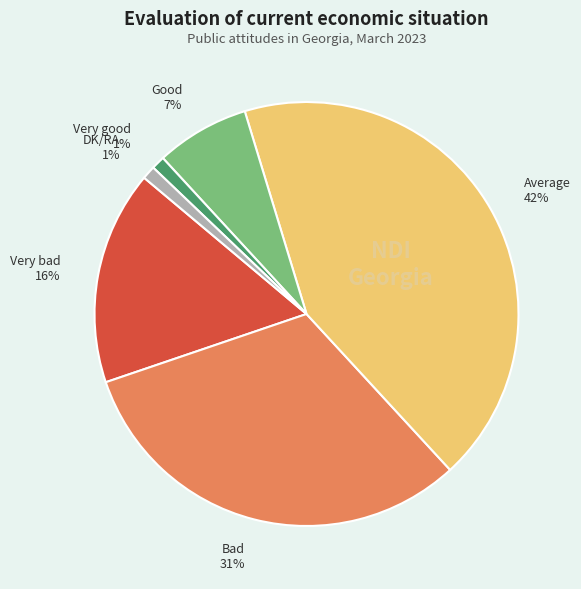

To the nearest percent, what portion does Good represent?

7%